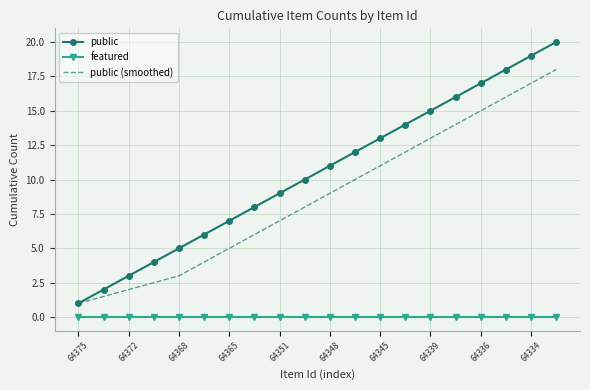

True or false: public (smoothed) and featured cross at least once.

False